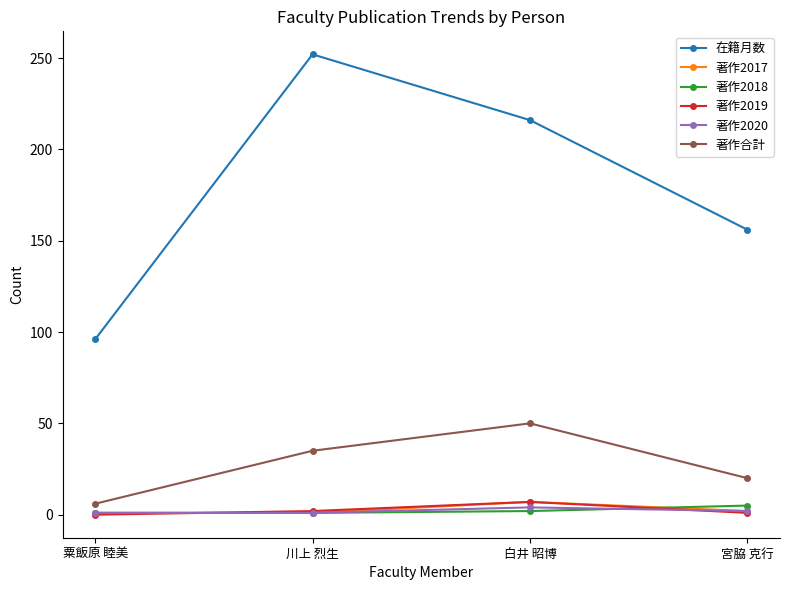

What value does the 著作2020 series have at 川上 烈生?

1